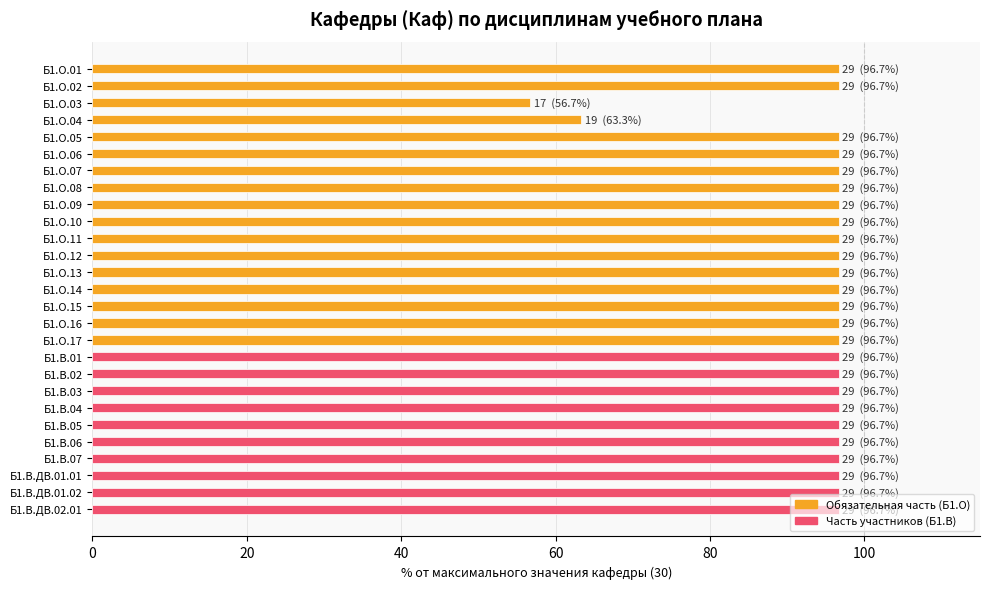

What is the average value?

94.0